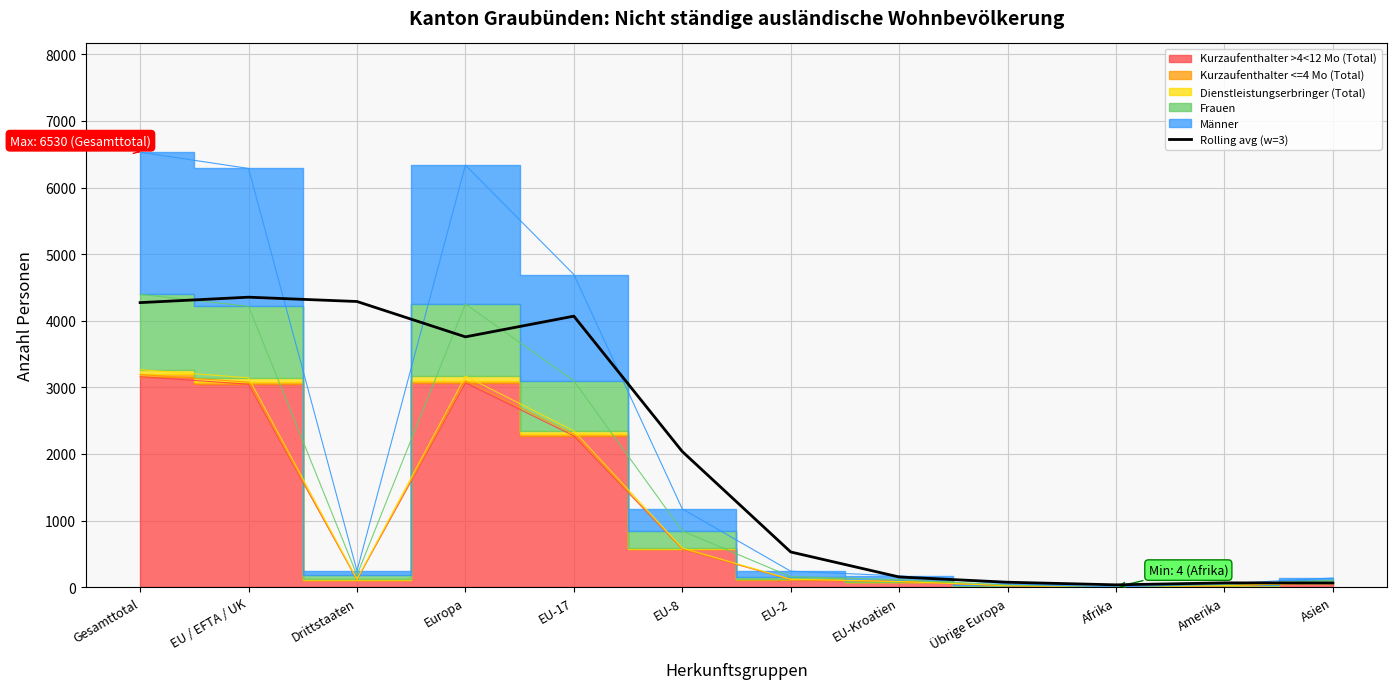

The value of Rolling avg (w=3) at Drittstaaten is 2790.9. True or false?

False